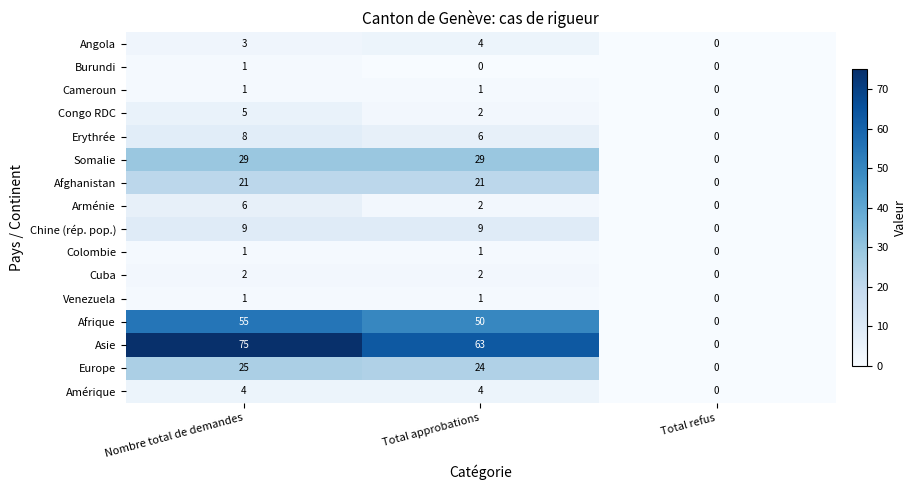

What is the sum of all Europe values?

49